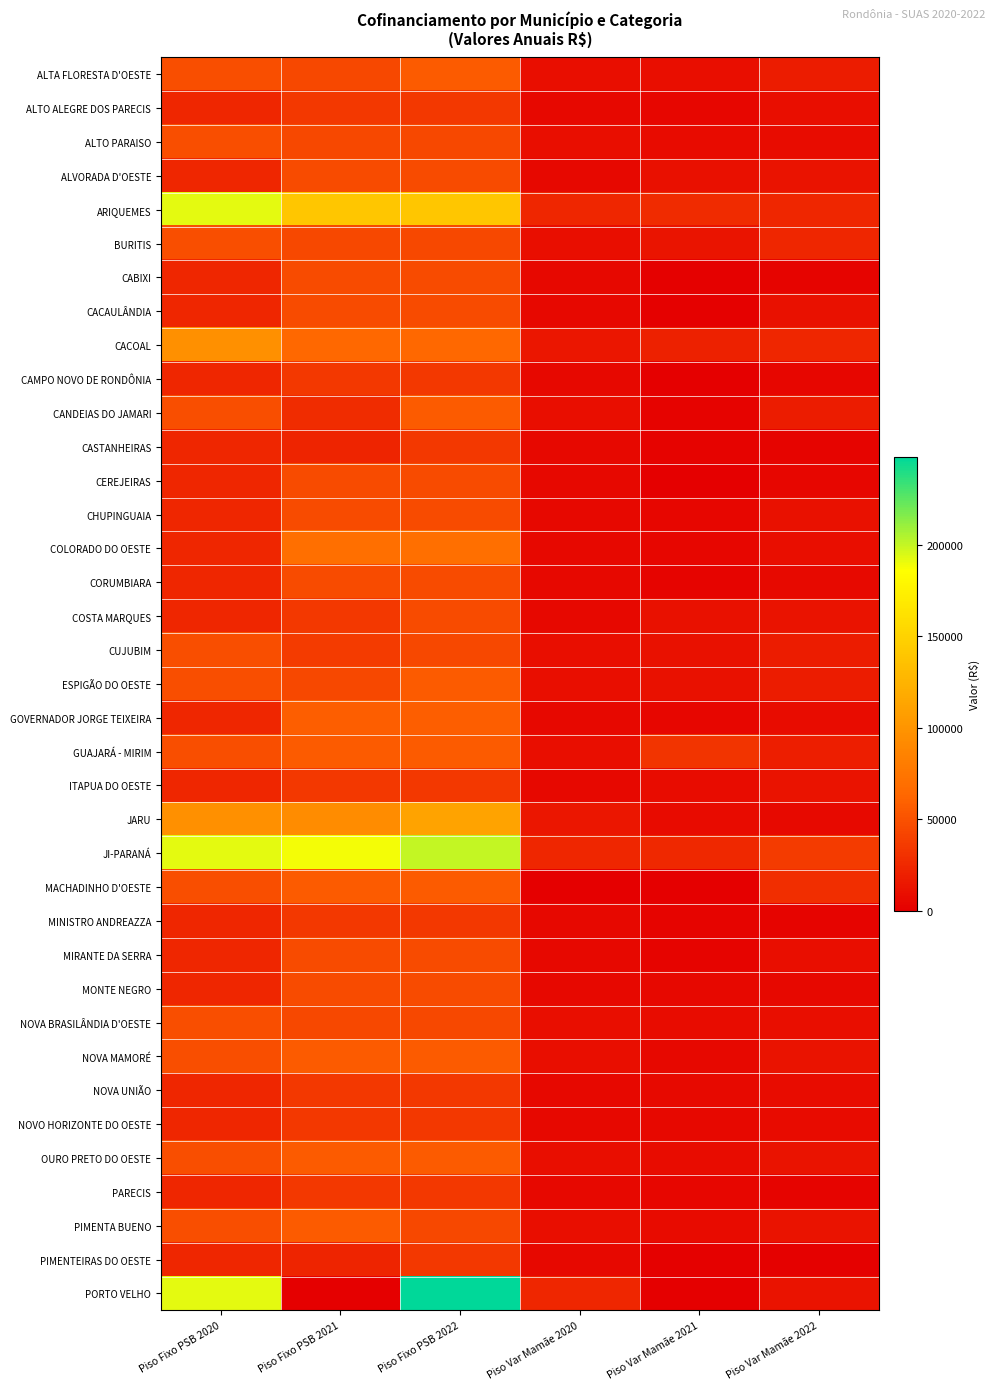

Reading right to left, list all the values displayed in this chart.

ALTA FLORESTA D'OESTE: Piso Var Mamãe 2022=18000	Piso Var Mamãe 2021=9360	Piso Var Mamãe 2020=9600	Piso Fixo PSB 2022=56000	Piso Fixo PSB 2021=44000	Piso Fixo PSB 2020=48000
ALTO ALEGRE DOS PARECIS: Piso Var Mamãe 2022=9000	Piso Var Mamãe 2021=4320	Piso Var Mamãe 2020=5700	Piso Fixo PSB 2022=34000	Piso Fixo PSB 2021=34000	Piso Fixo PSB 2020=24000
ALTO PARAISO: Piso Var Mamãe 2022=8400	Piso Var Mamãe 2021=7320	Piso Var Mamãe 2020=9600	Piso Fixo PSB 2022=44000	Piso Fixo PSB 2021=44000	Piso Fixo PSB 2020=48000
ALVORADA D'OESTE: Piso Var Mamãe 2022=12000	Piso Var Mamãe 2021=9720	Piso Var Mamãe 2020=5700	Piso Fixo PSB 2022=46000	Piso Fixo PSB 2021=46000	Piso Fixo PSB 2020=24000
ARIQUEMES: Piso Var Mamãe 2022=24000	Piso Var Mamãe 2021=26880	Piso Var Mamãe 2020=24000	Piso Fixo PSB 2022=140000	Piso Fixo PSB 2021=140000	Piso Fixo PSB 2020=192000
BURITIS: Piso Var Mamãe 2022=24000	Piso Var Mamãe 2021=13200	Piso Var Mamãe 2020=9600	Piso Fixo PSB 2022=44000	Piso Fixo PSB 2021=44000	Piso Fixo PSB 2020=48000
CABIXI: Piso Var Mamãe 2022=3600	Piso Var Mamãe 2021=1680	Piso Var Mamãe 2020=5700	Piso Fixo PSB 2022=46000	Piso Fixo PSB 2021=46000	Piso Fixo PSB 2020=24000
CACAULÂNDIA: Piso Var Mamãe 2022=10800	Piso Var Mamãe 2021=1080	Piso Var Mamãe 2020=5700	Piso Fixo PSB 2022=46000	Piso Fixo PSB 2021=46000	Piso Fixo PSB 2020=24000
CACOAL: Piso Var Mamãe 2022=24000	Piso Var Mamãe 2021=20640	Piso Var Mamãe 2020=14400	Piso Fixo PSB 2022=64000	Piso Fixo PSB 2021=64000	Piso Fixo PSB 2020=96000
CAMPO NOVO DE RONDÔNIA: Piso Var Mamãe 2022=4800	Piso Var Mamãe 2021=480	Piso Var Mamãe 2020=5700	Piso Fixo PSB 2022=34000	Piso Fixo PSB 2021=34000	Piso Fixo PSB 2020=24000
CANDEIAS DO JAMARI: Piso Var Mamãe 2022=18000	Piso Var Mamãe 2021=2520	Piso Var Mamãe 2020=9600	Piso Fixo PSB 2022=56000	Piso Fixo PSB 2021=28002	Piso Fixo PSB 2020=48000
CASTANHEIRAS: Piso Var Mamãe 2022=3600	Piso Var Mamãe 2021=2760	Piso Var Mamãe 2020=5700	Piso Fixo PSB 2022=34000	Piso Fixo PSB 2021=22668	Piso Fixo PSB 2020=24000
CEREJEIRAS: Piso Var Mamãe 2022=4800	Piso Var Mamãe 2021=960	Piso Var Mamãe 2020=5700	Piso Fixo PSB 2022=46000	Piso Fixo PSB 2021=46000	Piso Fixo PSB 2020=24000
CHUPINGUAIA: Piso Var Mamãe 2022=10800	Piso Var Mamãe 2021=3960	Piso Var Mamãe 2020=5700	Piso Fixo PSB 2022=46000	Piso Fixo PSB 2021=46000	Piso Fixo PSB 2020=24000
COLORADO DO OESTE: Piso Var Mamãe 2022=9600	Piso Var Mamãe 2021=4080	Piso Var Mamãe 2020=5700	Piso Fixo PSB 2022=70000	Piso Fixo PSB 2021=70000	Piso Fixo PSB 2020=24000
CORUMBIARA: Piso Var Mamãe 2022=6000	Piso Var Mamãe 2021=3000	Piso Var Mamãe 2020=5700	Piso Fixo PSB 2022=46000	Piso Fixo PSB 2021=46000	Piso Fixo PSB 2020=24000
COSTA MARQUES: Piso Var Mamãe 2022=12000	Piso Var Mamãe 2021=11040	Piso Var Mamãe 2020=5700	Piso Fixo PSB 2022=46000	Piso Fixo PSB 2021=34000	Piso Fixo PSB 2020=24000
CUJUBIM: Piso Var Mamãe 2022=18000	Piso Var Mamãe 2021=11040	Piso Var Mamãe 2020=9600	Piso Fixo PSB 2022=44000	Piso Fixo PSB 2021=36668	Piso Fixo PSB 2020=48000
ESPIGÃO DO OESTE: Piso Var Mamãe 2022=18000	Piso Var Mamãe 2021=10680	Piso Var Mamãe 2020=9600	Piso Fixo PSB 2022=56000	Piso Fixo PSB 2021=44000	Piso Fixo PSB 2020=48000
GOVERNADOR JORGE TEIXEIRA: Piso Var Mamãe 2022=7800	Piso Var Mamãe 2021=4200	Piso Var Mamãe 2020=5700	Piso Fixo PSB 2022=58000	Piso Fixo PSB 2021=58000	Piso Fixo PSB 2020=24000
GUAJARÁ - MIRIM: Piso Var Mamãe 2022=19200	Piso Var Mamãe 2021=32400	Piso Var Mamãe 2020=9600	Piso Fixo PSB 2022=56000	Piso Fixo PSB 2021=56000	Piso Fixo PSB 2020=48000
ITAPUA DO OESTE: Piso Var Mamãe 2022=12000	Piso Var Mamãe 2021=8280	Piso Var Mamãe 2020=5700	Piso Fixo PSB 2022=34000	Piso Fixo PSB 2021=34000	Piso Fixo PSB 2020=24000
JARU: Piso Var Mamãe 2022=6600	Piso Var Mamãe 2021=7200	Piso Var Mamãe 2020=14400	Piso Fixo PSB 2022=112000	Piso Fixo PSB 2021=93334	Piso Fixo PSB 2020=96000
JI-PARANÁ: Piso Var Mamãe 2022=36000	Piso Var Mamãe 2021=24960	Piso Var Mamãe 2020=24000	Piso Fixo PSB 2022=200000	Piso Fixo PSB 2021=188000	Piso Fixo PSB 2020=192000
MACHADINHO D'OESTE: Piso Var Mamãe 2022=28800	Piso Var Mamãe 2021=480	Piso Var Mamãe 2020=0	Piso Fixo PSB 2022=56000	Piso Fixo PSB 2021=56000	Piso Fixo PSB 2020=48000
MINISTRO ANDREAZZA: Piso Var Mamãe 2022=3600	Piso Var Mamãe 2021=3480	Piso Var Mamãe 2020=5700	Piso Fixo PSB 2022=34000	Piso Fixo PSB 2021=34000	Piso Fixo PSB 2020=24000
MIRANTE DA SERRA: Piso Var Mamãe 2022=9600	Piso Var Mamãe 2021=3840	Piso Var Mamãe 2020=5700	Piso Fixo PSB 2022=46000	Piso Fixo PSB 2021=46000	Piso Fixo PSB 2020=24000
MONTE NEGRO: Piso Var Mamãe 2022=5400	Piso Var Mamãe 2021=5760	Piso Var Mamãe 2020=5700	Piso Fixo PSB 2022=46000	Piso Fixo PSB 2021=46000	Piso Fixo PSB 2020=24000
NOVA BRASILÂNDIA D'OESTE: Piso Var Mamãe 2022=9600	Piso Var Mamãe 2021=8280	Piso Var Mamãe 2020=9600	Piso Fixo PSB 2022=44000	Piso Fixo PSB 2021=44000	Piso Fixo PSB 2020=48000
NOVA MAMORÉ: Piso Var Mamãe 2022=12000	Piso Var Mamãe 2021=5280	Piso Var Mamãe 2020=9600	Piso Fixo PSB 2022=56000	Piso Fixo PSB 2021=56000	Piso Fixo PSB 2020=48000
NOVA UNIÃO: Piso Var Mamãe 2022=8400	Piso Var Mamãe 2021=6240	Piso Var Mamãe 2020=5700	Piso Fixo PSB 2022=34000	Piso Fixo PSB 2021=34000	Piso Fixo PSB 2020=24000
NOVO HORIZONTE DO OESTE: Piso Var Mamãe 2022=7200	Piso Var Mamãe 2021=5640	Piso Var Mamãe 2020=5700	Piso Fixo PSB 2022=34000	Piso Fixo PSB 2021=34000	Piso Fixo PSB 2020=24000
OURO PRETO DO OESTE: Piso Var Mamãe 2022=12000	Piso Var Mamãe 2021=8640	Piso Var Mamãe 2020=9600	Piso Fixo PSB 2022=56000	Piso Fixo PSB 2021=56000	Piso Fixo PSB 2020=48000
PARECIS: Piso Var Mamãe 2022=3000	Piso Var Mamãe 2021=4320	Piso Var Mamãe 2020=5700	Piso Fixo PSB 2022=34000	Piso Fixo PSB 2021=34000	Piso Fixo PSB 2020=24000
PIMENTA BUENO: Piso Var Mamãe 2022=12000	Piso Var Mamãe 2021=7200	Piso Var Mamãe 2020=9600	Piso Fixo PSB 2022=44000	Piso Fixo PSB 2021=56000	Piso Fixo PSB 2020=48000
PIMENTEIRAS DO OESTE: Piso Var Mamãe 2022=1440	Piso Var Mamãe 2021=1200	Piso Var Mamãe 2020=5700	Piso Fixo PSB 2022=34000	Piso Fixo PSB 2021=22668	Piso Fixo PSB 2020=24000
PORTO VELHO: Piso Var Mamãe 2022=12000	Piso Var Mamãe 2021=0	Piso Var Mamãe 2020=24000	Piso Fixo PSB 2022=248000	Piso Fixo PSB 2021=0	Piso Fixo PSB 2020=192000